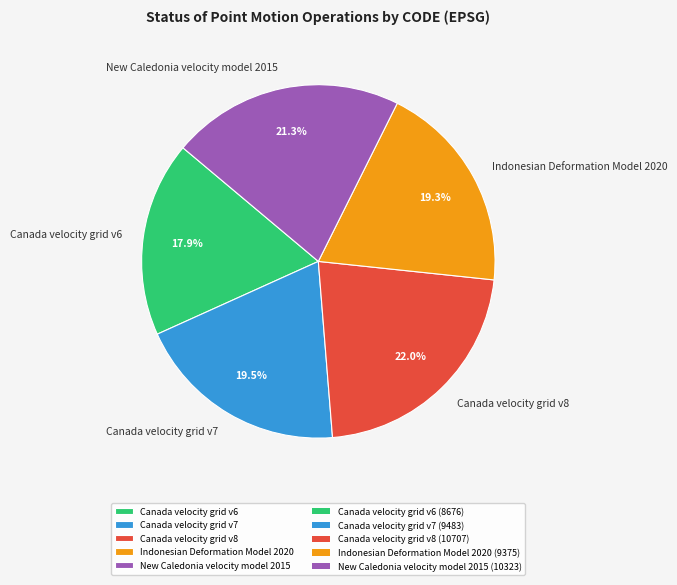

Count the number of slices in the pie.

5